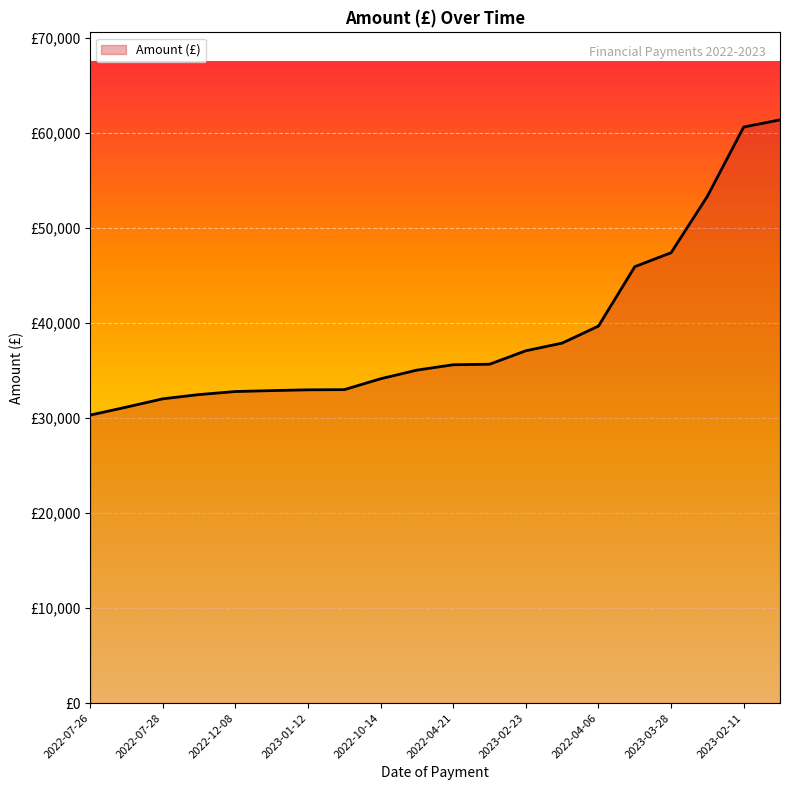

Which label corresponds to the largest value in the chart?

2022-11-21